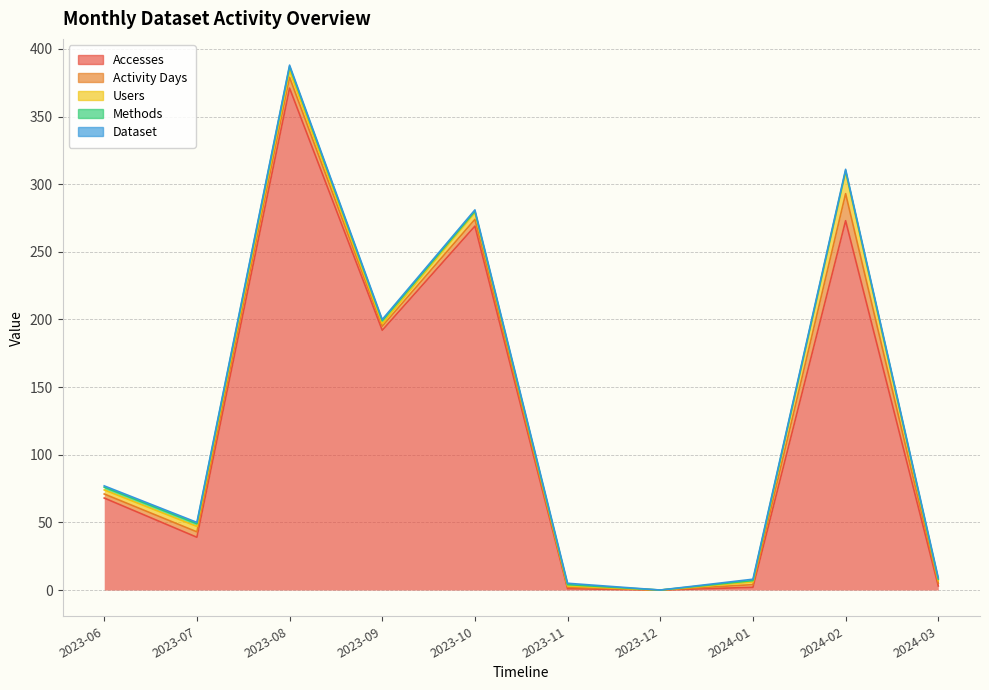

Reading left to right, extract all data points from this chart.

Accesses: 68	39	371	192	269	1	0	2	273	3
Activity Days: 3	4	8	3	5	1	0	2	20	2
Users: 3	4	5	2	5	1	0	2	16	2
Methods: 2	2	3	2	1	1	0	1	1	1
Dataset: 1	1	1	1	1	1	0	1	1	1